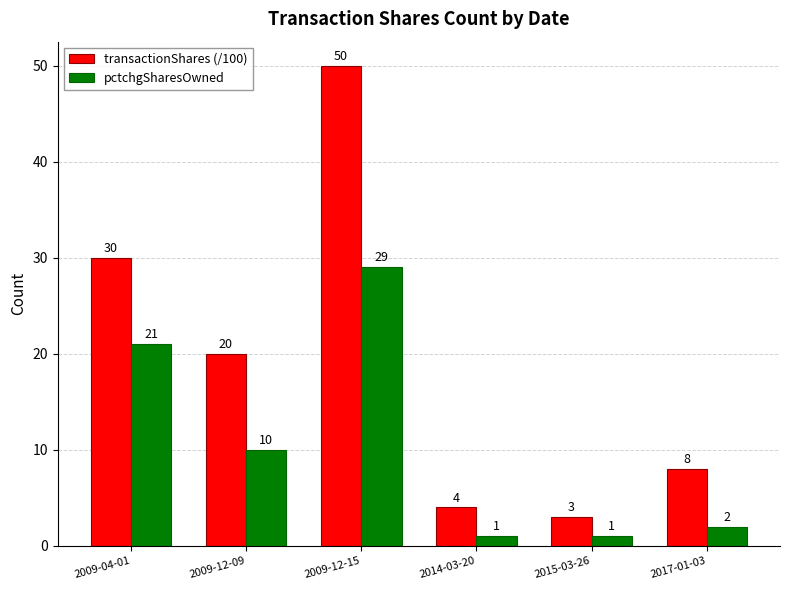

List the series in order of their overall mean, lowest first.

pctchgSharesOwned, transactionShares (/100)